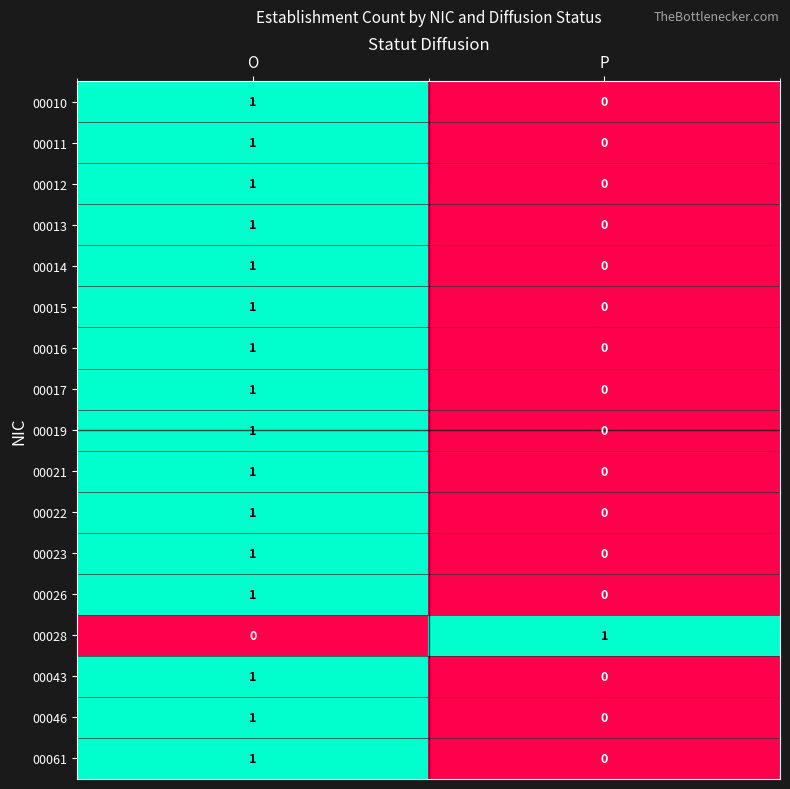

At which label does 00021 reach its minimum?

P